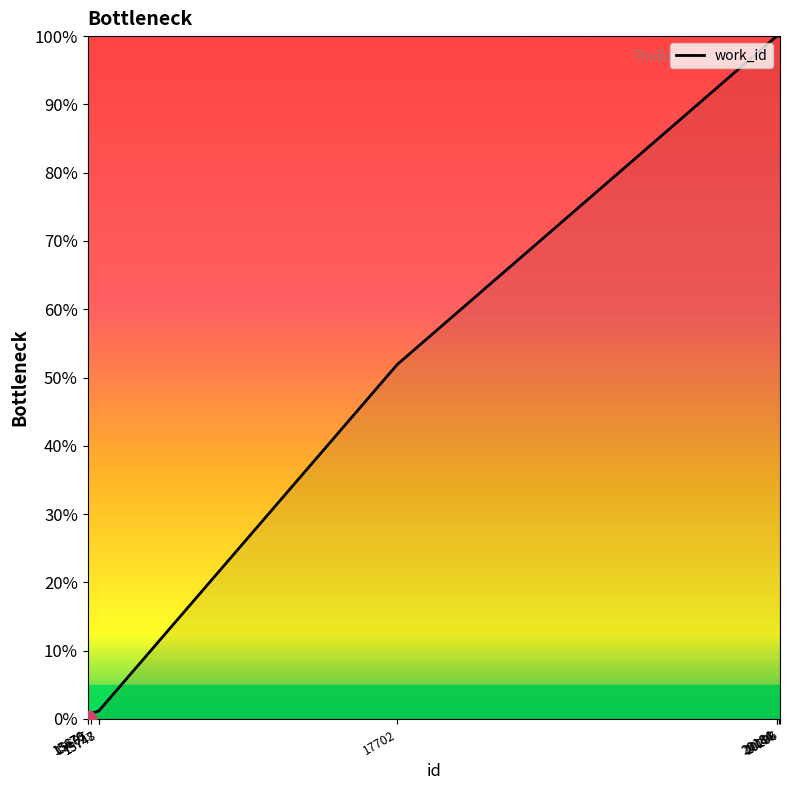

The value at 20184 is 100.0. True or false?

True